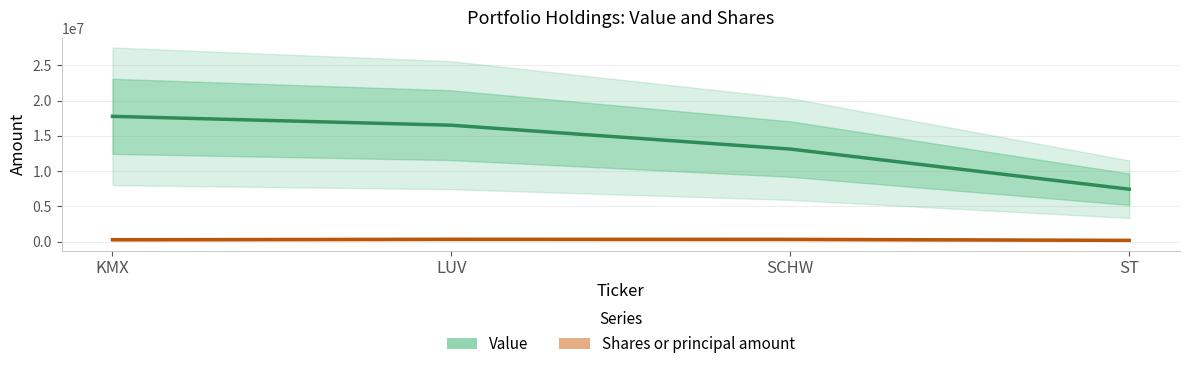

Count the number of categories in the chart.

4